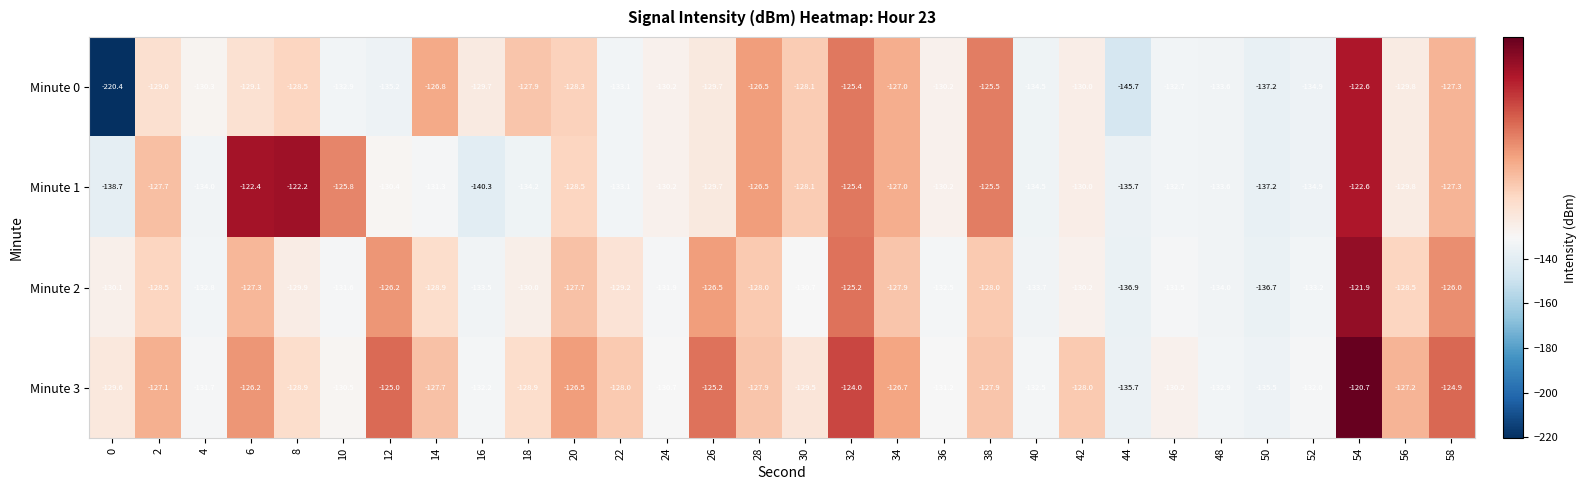

Between 8 and 40, which series saw the biggest shift?

Minute 1